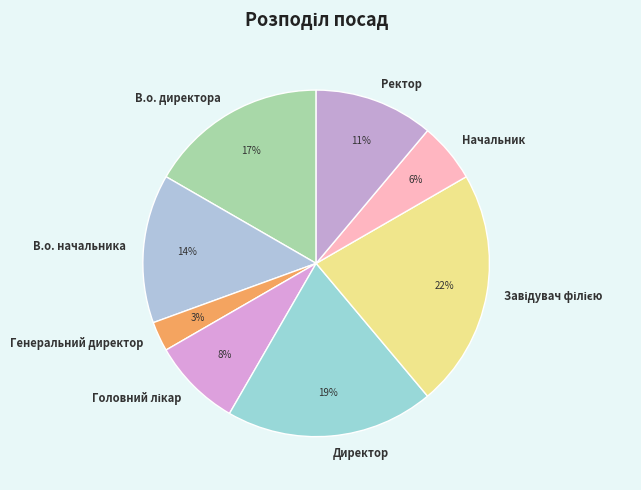

Which slice is the smallest?

Генеральний директор